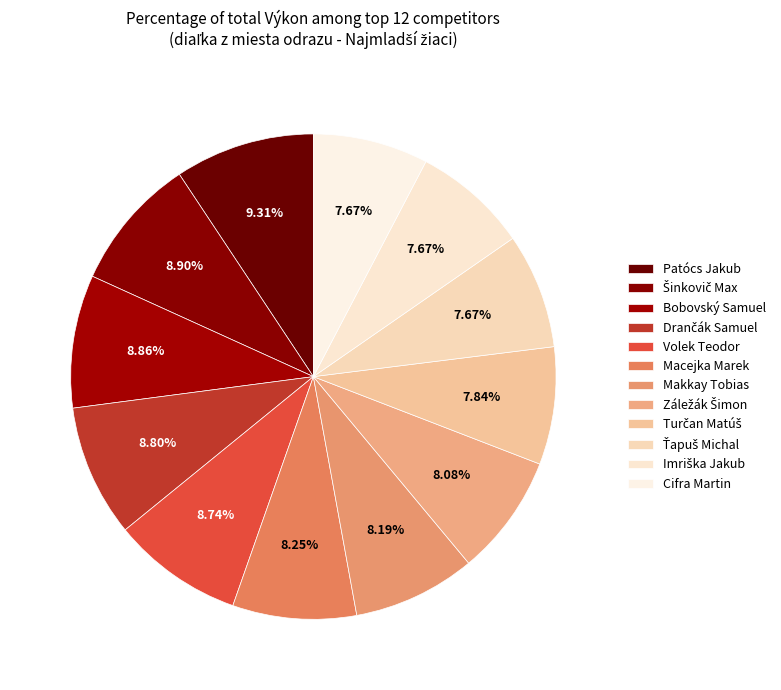

True or false: Záležák Šimon accounts for 8% of the total.

True